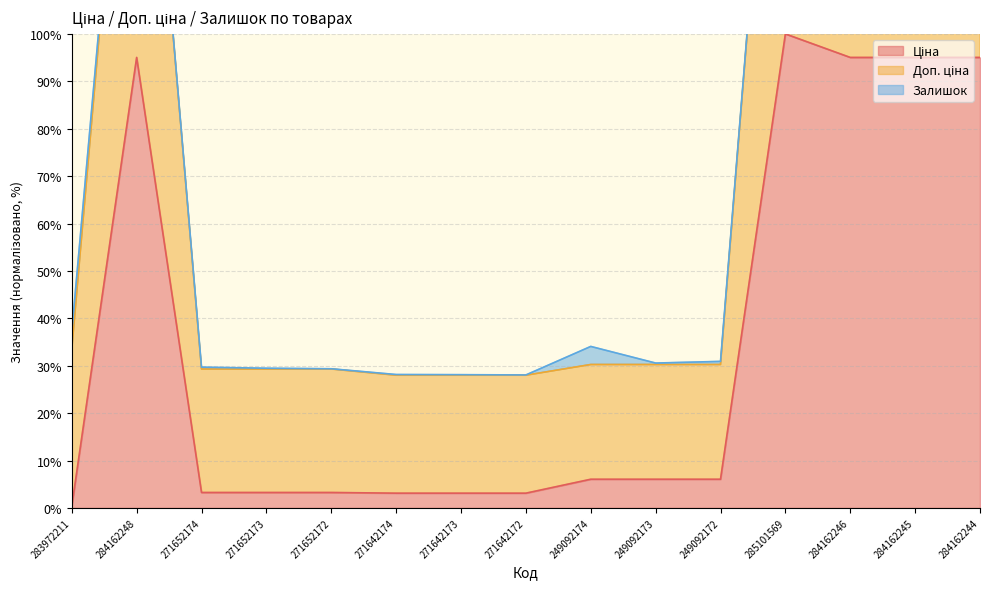

True or false: Доп. ціна and Ціна intersect in this chart.

False